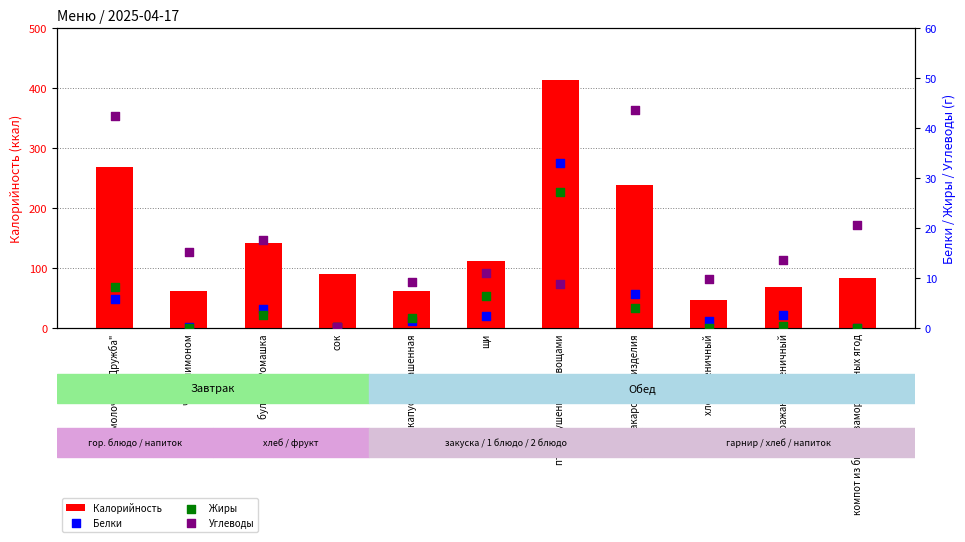

Which series contains the highest Y value?

Калорийность